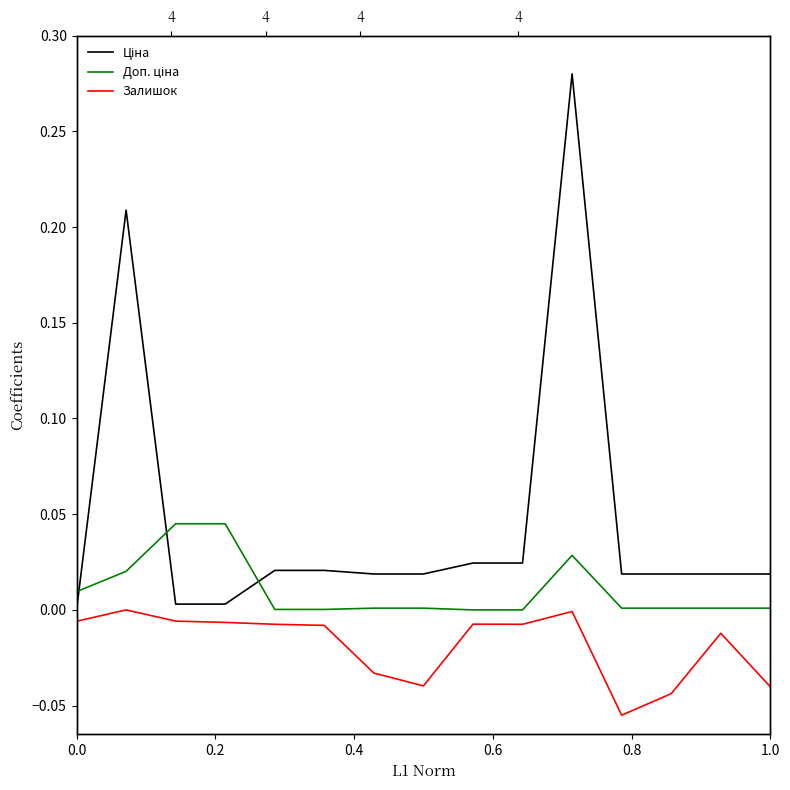

Is the value of Ціна at 0.4 greater than the value of Доп. ціна at 0.0?

No